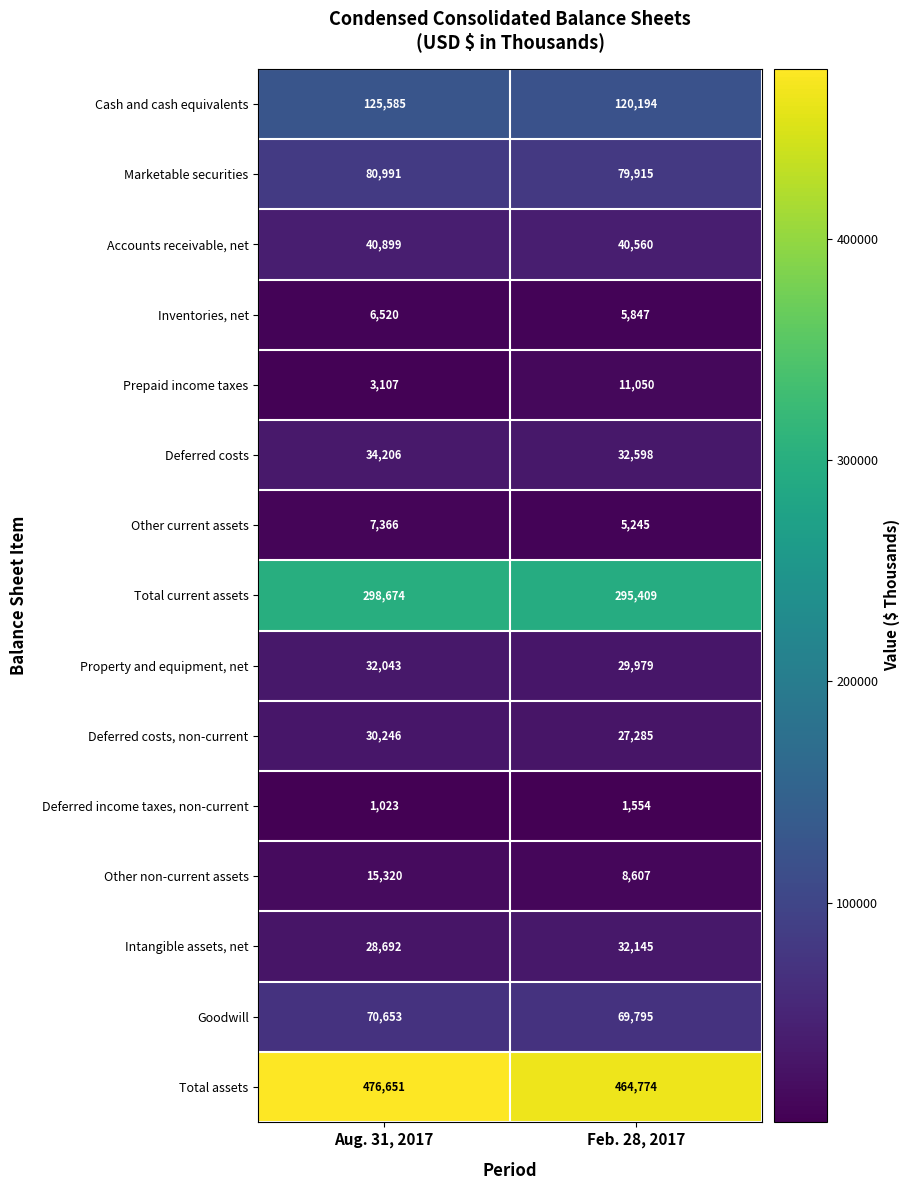

Reading right to left, what are all the values shown in this chart?

Cash and cash equivalents: Feb. 28, 2017=120194	Aug. 31, 2017=125585
Marketable securities: Feb. 28, 2017=79915	Aug. 31, 2017=80991
Accounts receivable, net: Feb. 28, 2017=40560	Aug. 31, 2017=40899
Inventories, net: Feb. 28, 2017=5847	Aug. 31, 2017=6520
Prepaid income taxes: Feb. 28, 2017=11050	Aug. 31, 2017=3107
Deferred costs: Feb. 28, 2017=32598	Aug. 31, 2017=34206
Other current assets: Feb. 28, 2017=5245	Aug. 31, 2017=7366
Total current assets: Feb. 28, 2017=295409	Aug. 31, 2017=298674
Property and equipment, net: Feb. 28, 2017=29979	Aug. 31, 2017=32043
Deferred costs, non-current: Feb. 28, 2017=27285	Aug. 31, 2017=30246
Deferred income taxes, non-current: Feb. 28, 2017=1554	Aug. 31, 2017=1023
Other non-current assets: Feb. 28, 2017=8607	Aug. 31, 2017=15320
Intangible assets, net: Feb. 28, 2017=32145	Aug. 31, 2017=28692
Goodwill: Feb. 28, 2017=69795	Aug. 31, 2017=70653
Total assets: Feb. 28, 2017=464774	Aug. 31, 2017=476651